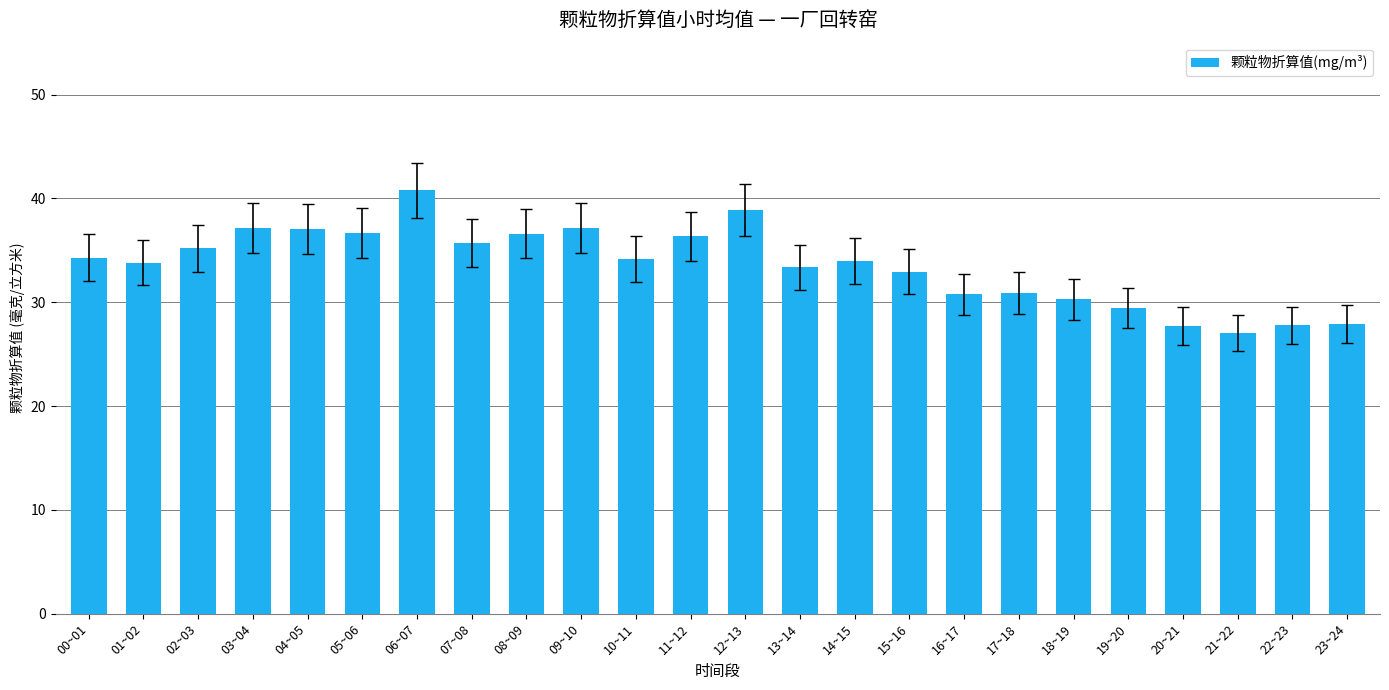

Which label corresponds to the largest value in the chart?

06~07